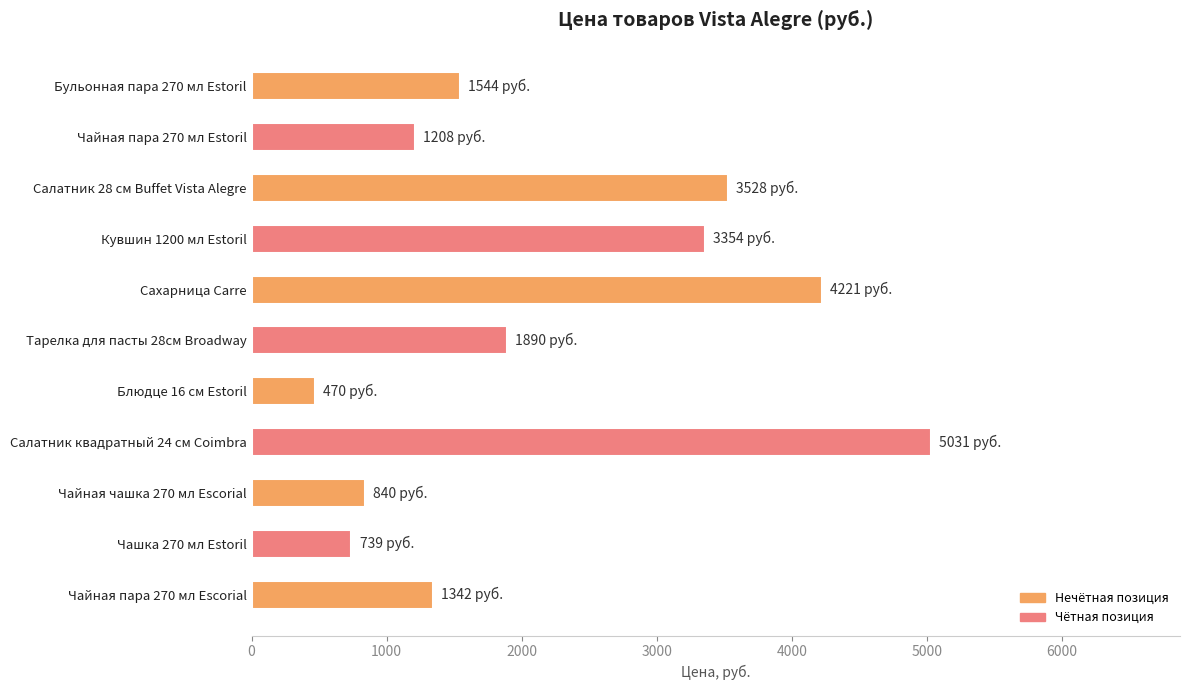

What is the difference between the maximum and minimum values?

4561